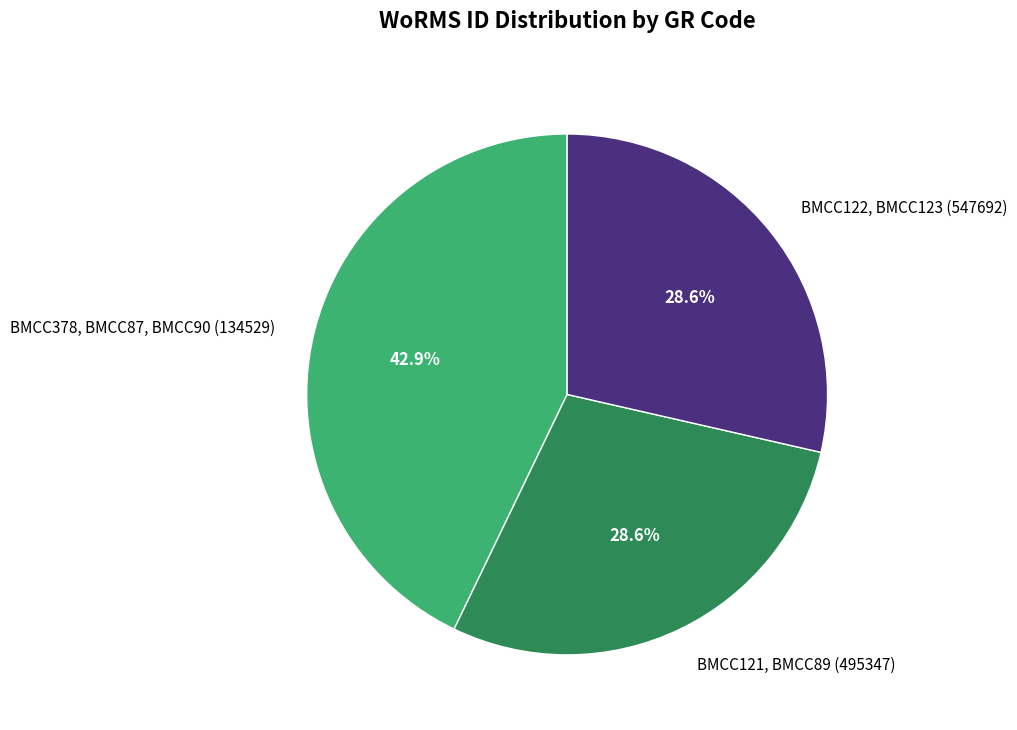

To the nearest percent, what is the average slice percentage?

33%